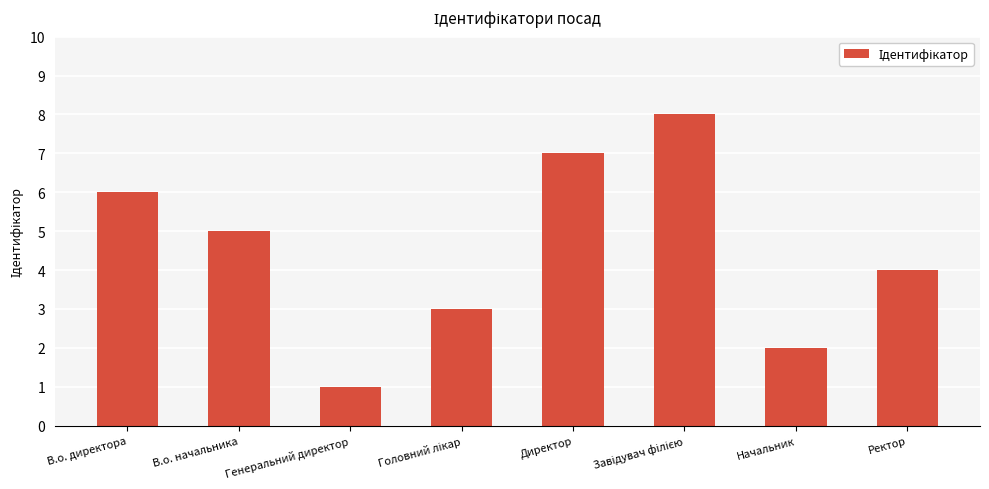

What is the difference between the maximum and second lowest values?

6